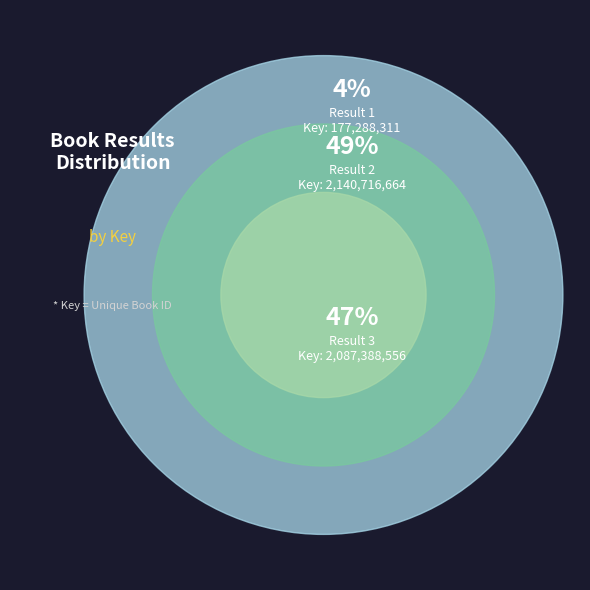

What is the change in value from 1 to 3?

+1910100245